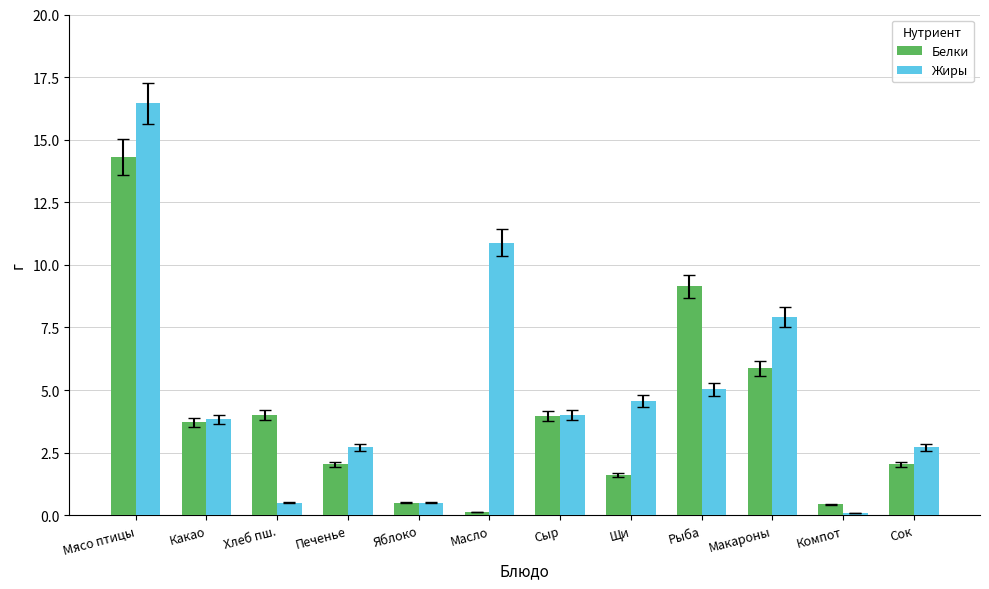

What is the maximum value shown in the chart?

16.5